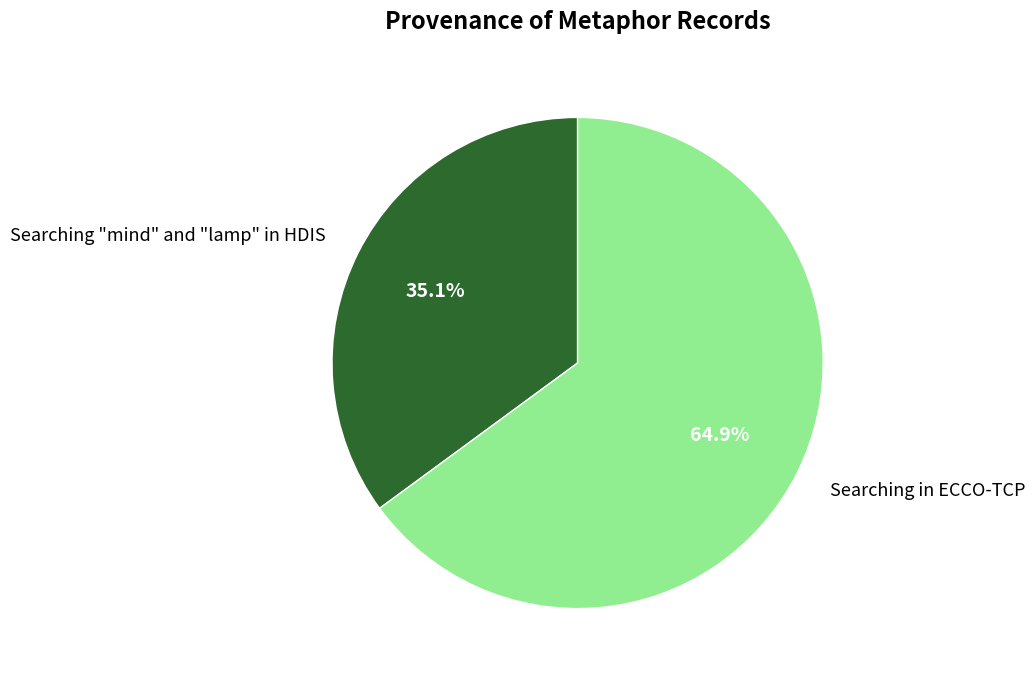

What percentage is the Searching "mind" and "lamp" in HDIS slice, to the nearest percent?

35%